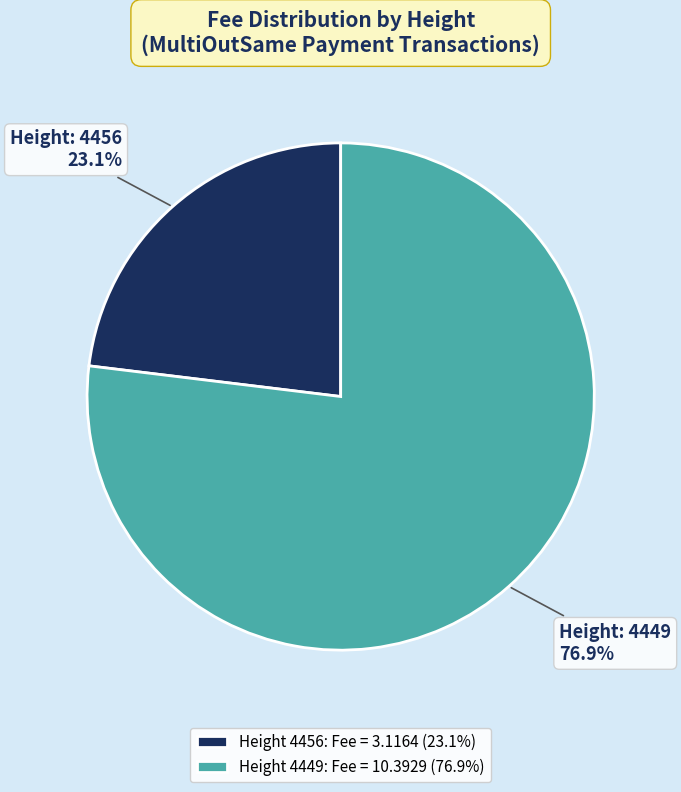

What portion of the pie excludes Height: 4449?

23.1%